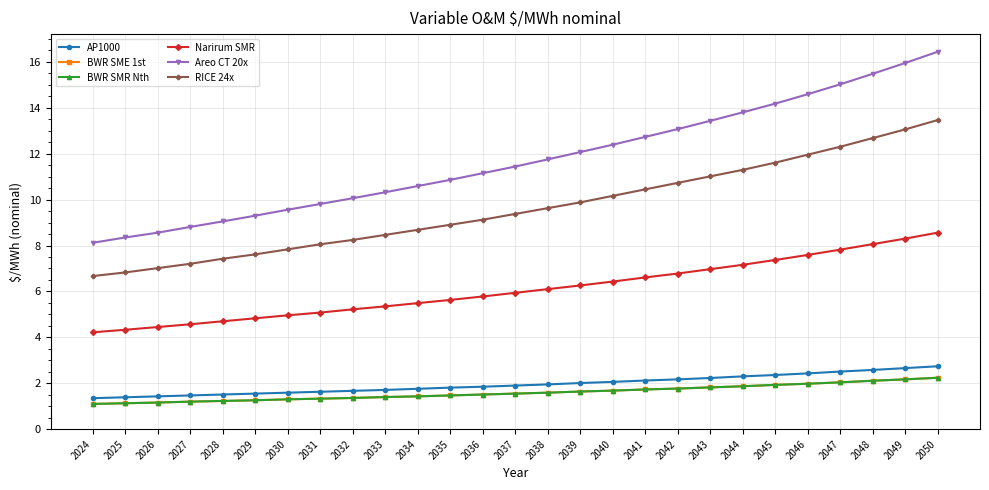

List the series in order of their peak value, highest first.

Areo CT 20x, RICE 24x, Narirum SMR, AP1000, BWR SME 1st, BWR SMR Nth